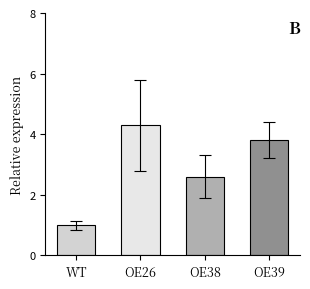

What is the maximum value shown in the chart?

4.3